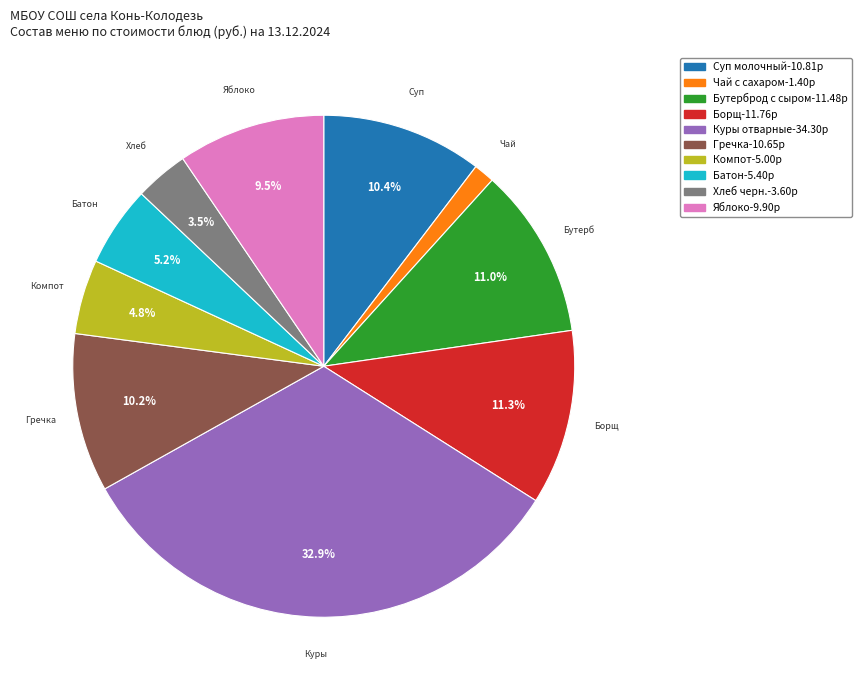

Is there a majority slice in this chart?

No